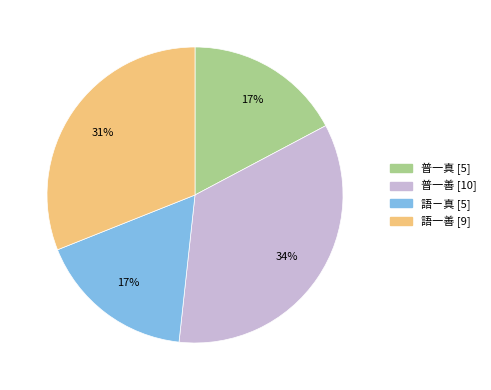

Approximately how many times larger is the value at 語一善 compared to 普一真?

1.8